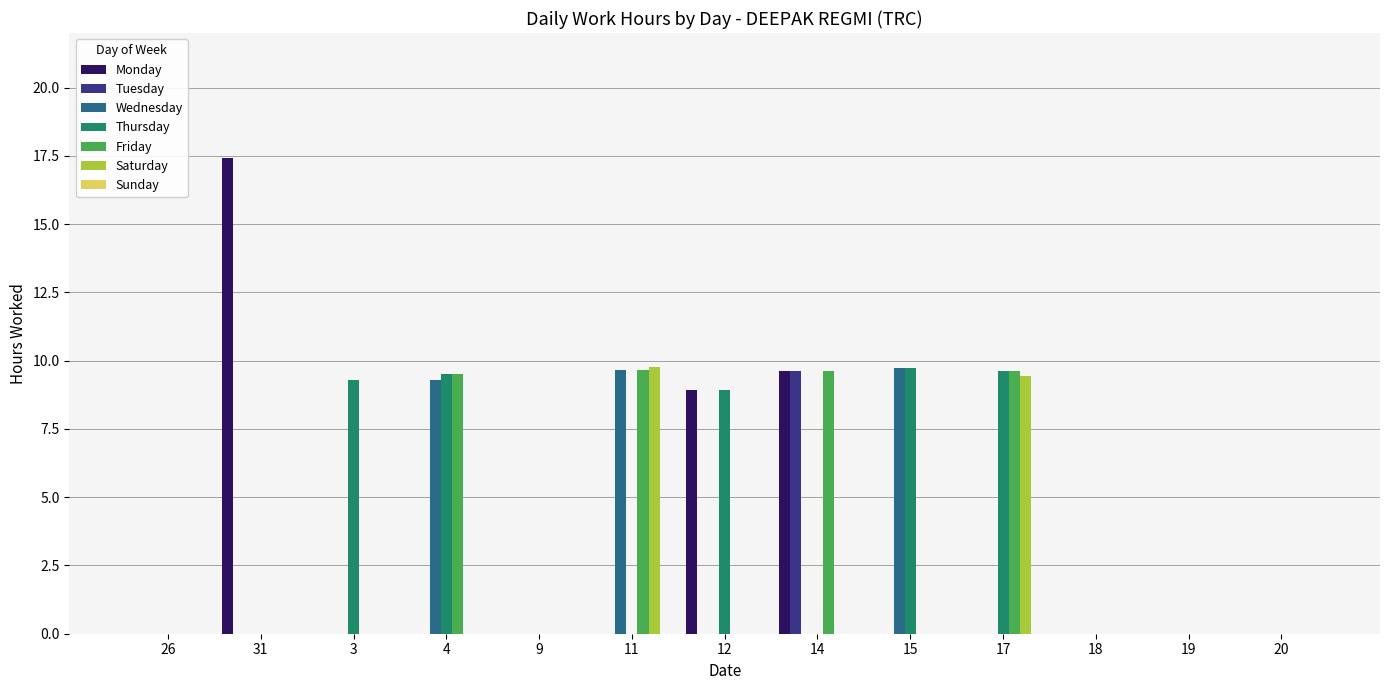

How many groups of bars are there?

13